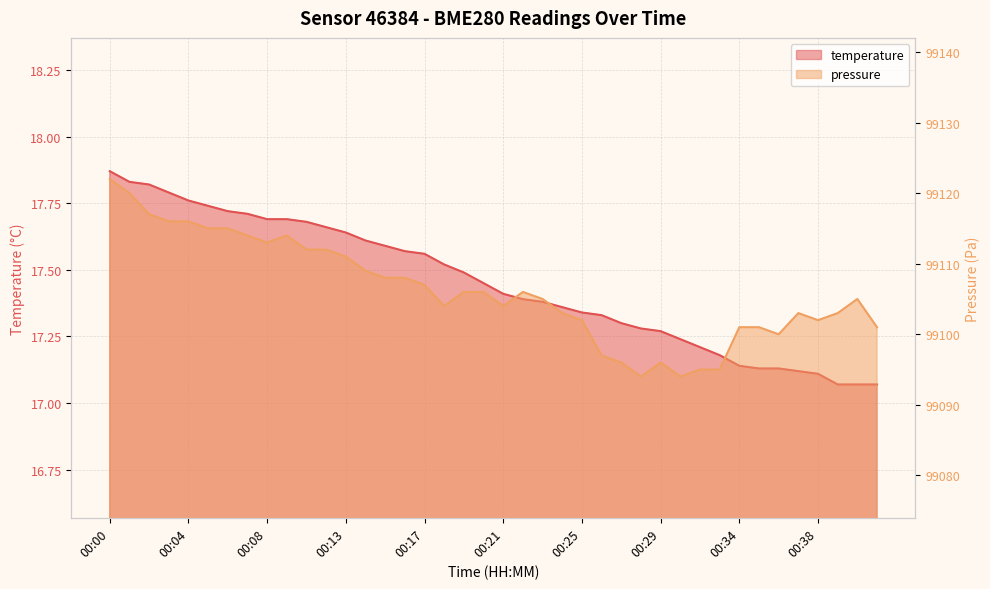

What is the difference between the maximum and second lowest values in the pressure series?

28.0